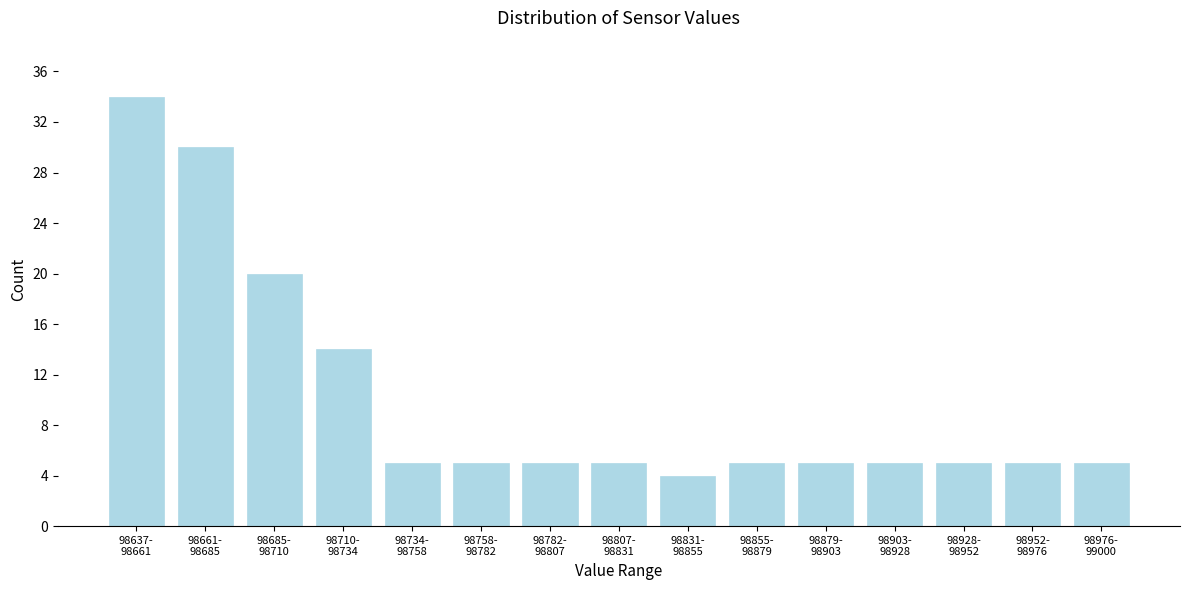

Reading right to left, list all the values displayed in this chart.

5	5	5	5	5	5	4	5	5	5	5	14	20	30	34